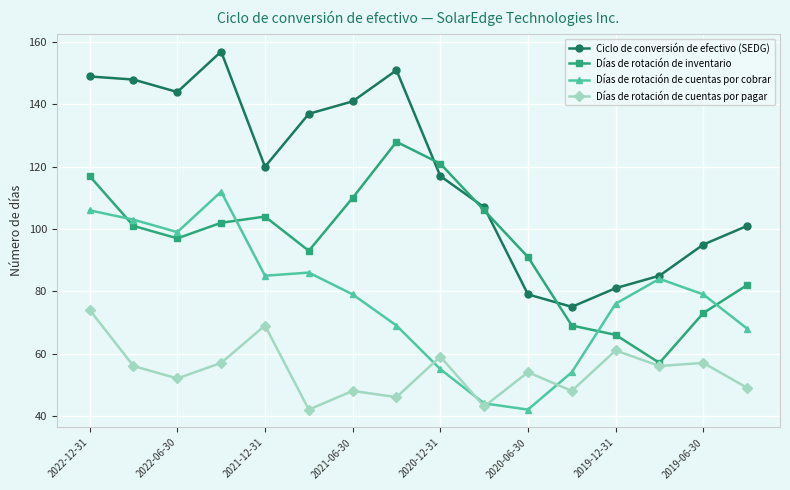

At how many categories does at least one series exceed 123?

7